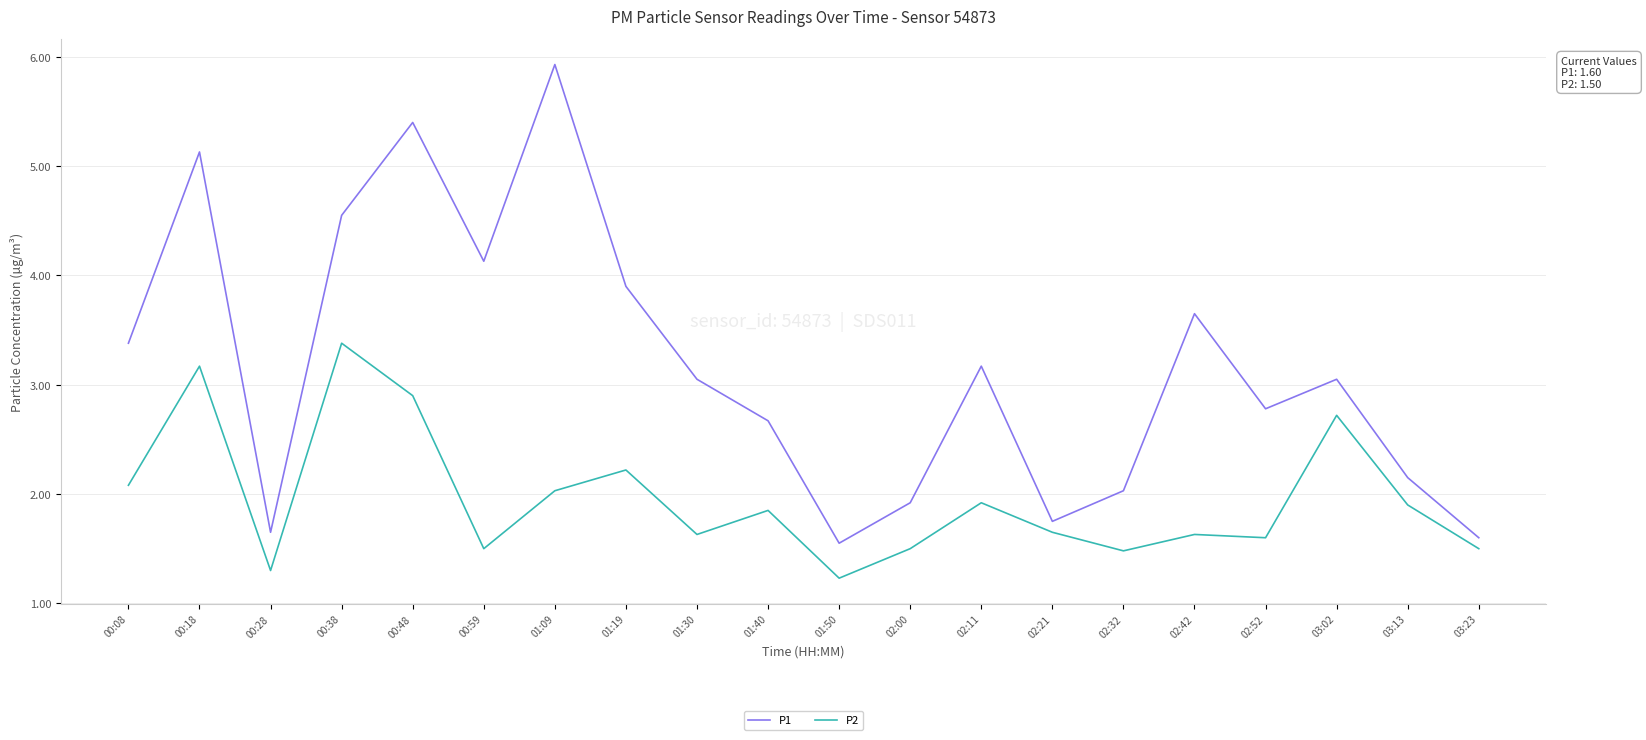

Rank the series by their average value, from lowest to highest.

P2, P1